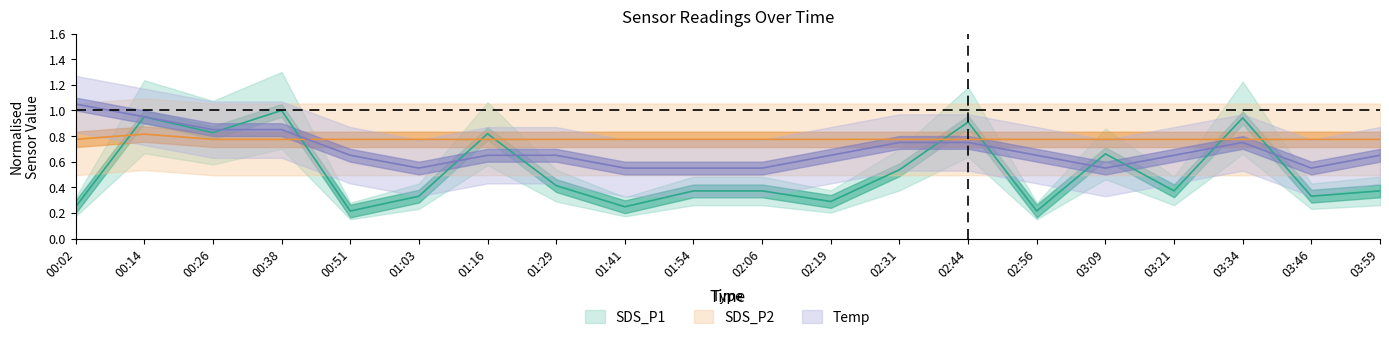

What is the sum of the Temp values at 00:38 and 02:19?

1.5